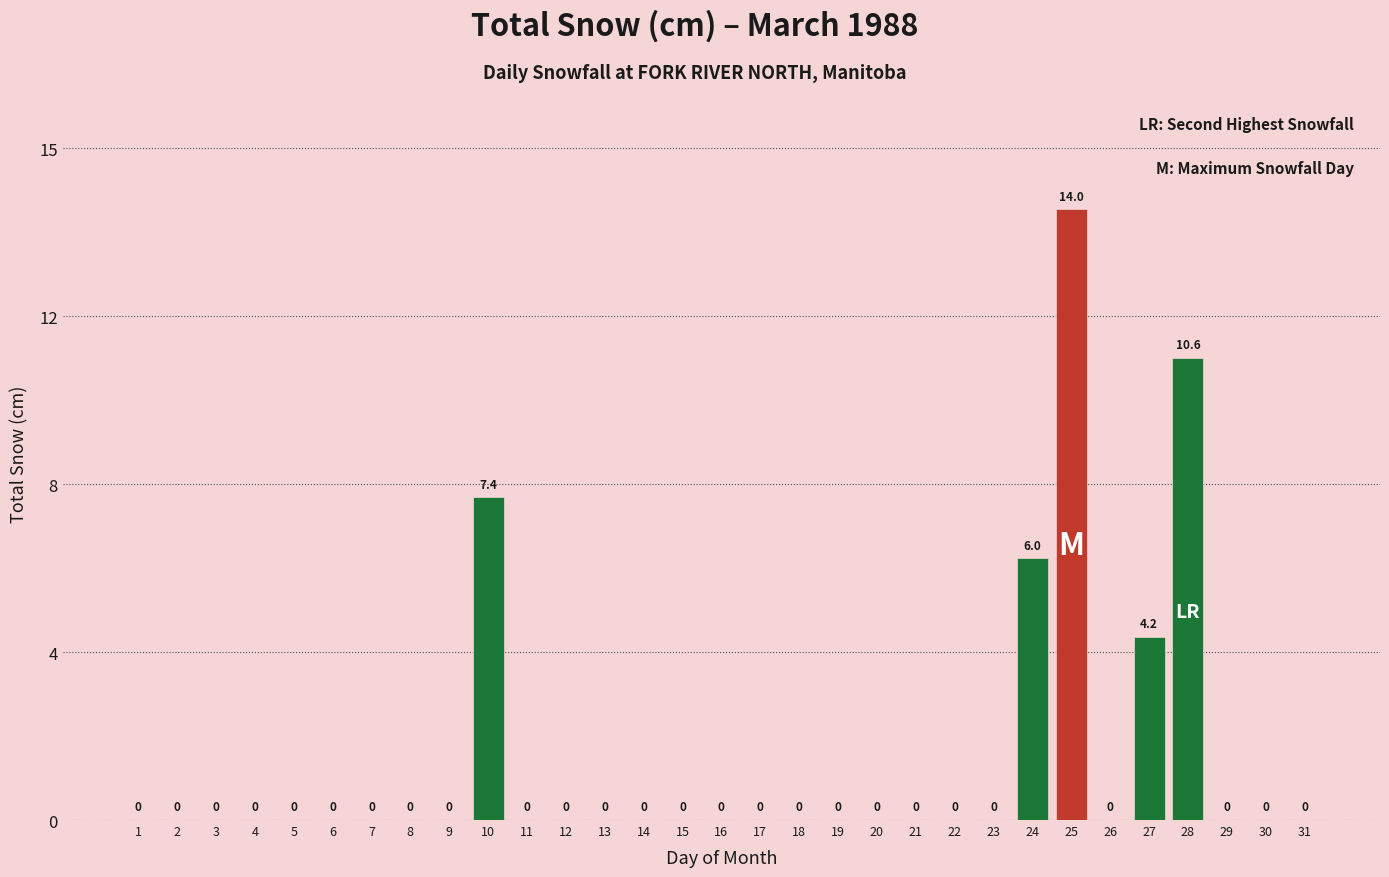

Are the bars horizontal?

No